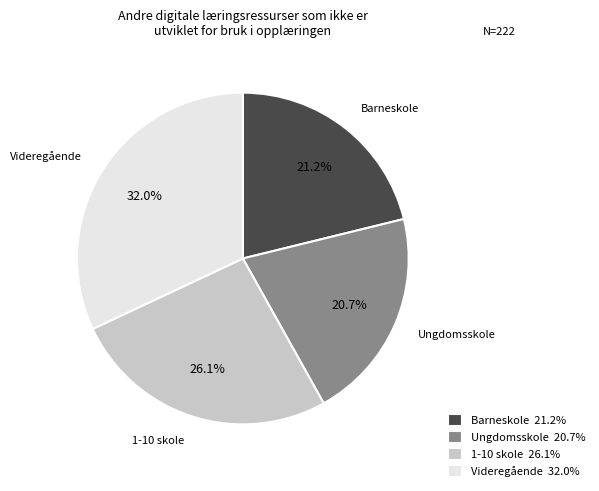

What is the ratio of the value at Ungdomsskole to the value at 1-10 skole?

0.8